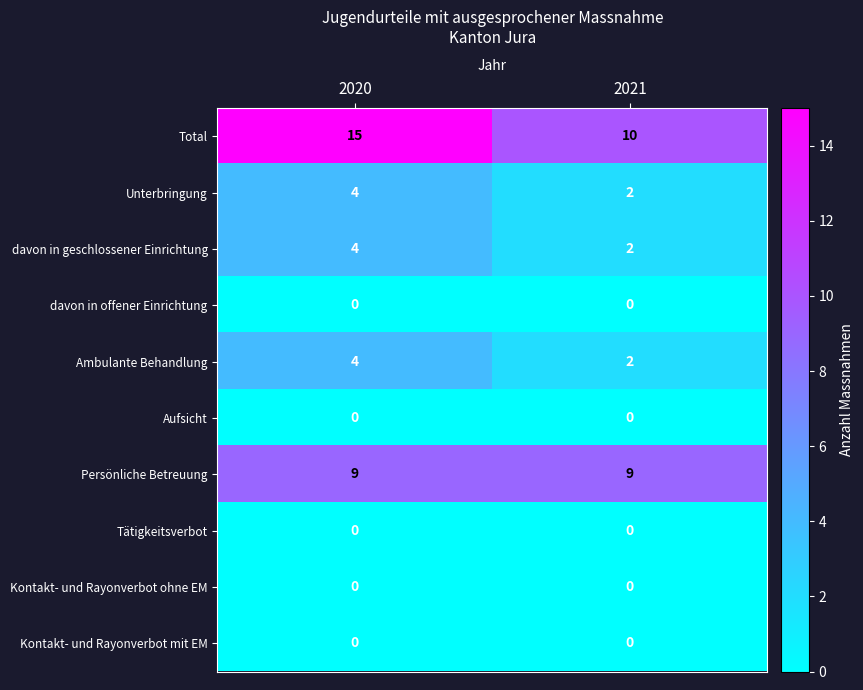

Reading right to left, transcribe all the data shown in this chart.

Total: 10	15
Unterbringung: 2	4
davon in geschlossener Einrichtung: 2	4
davon in offener Einrichtung: 0	0
Ambulante Behandlung: 2	4
Aufsicht: 0	0
Persönliche Betreuung: 9	9
Tätigkeitsverbot: 0	0
Kontakt- und Rayonverbot ohne EM: 0	0
Kontakt- und Rayonverbot mit EM: 0	0